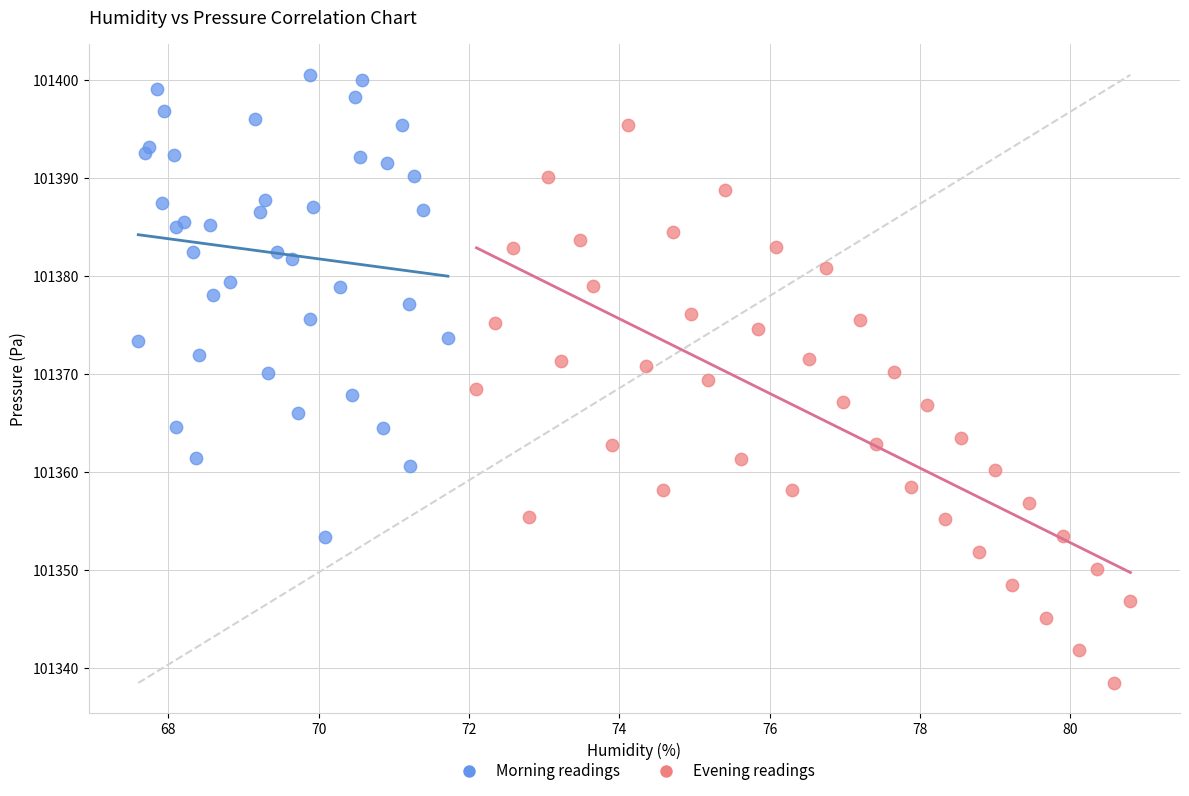

Which series contains the highest Y value?

Morning readings